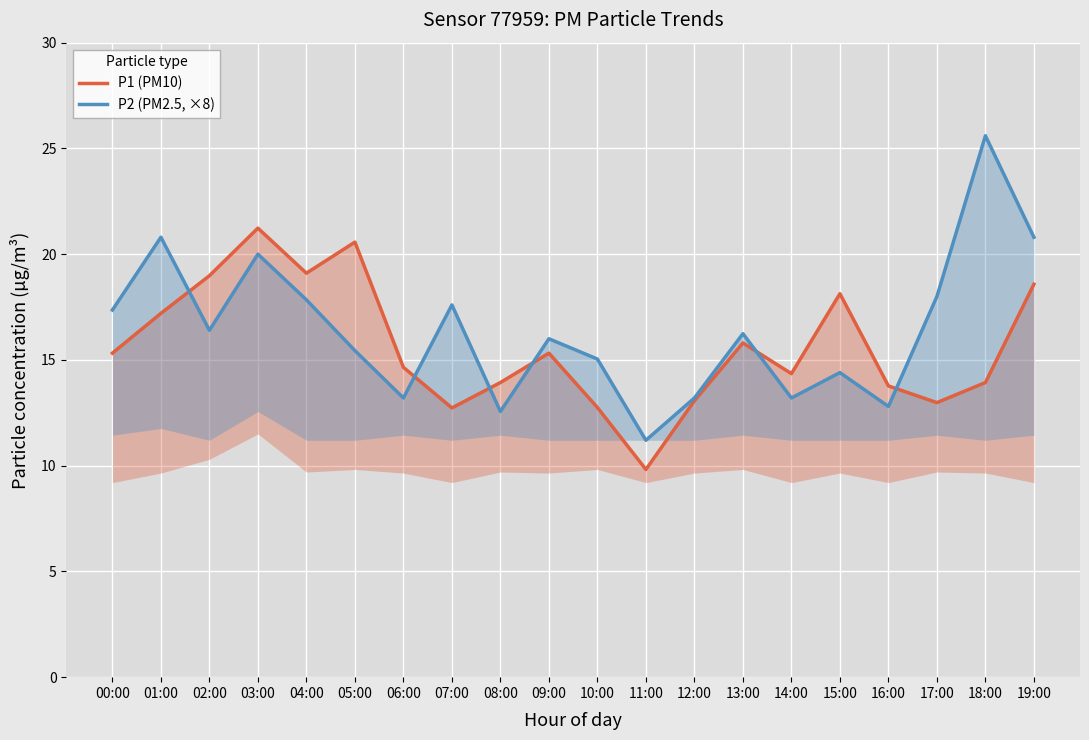

True or false: P2 (PM2.5, ×8) has a value of 12.8 at 16:00.

True